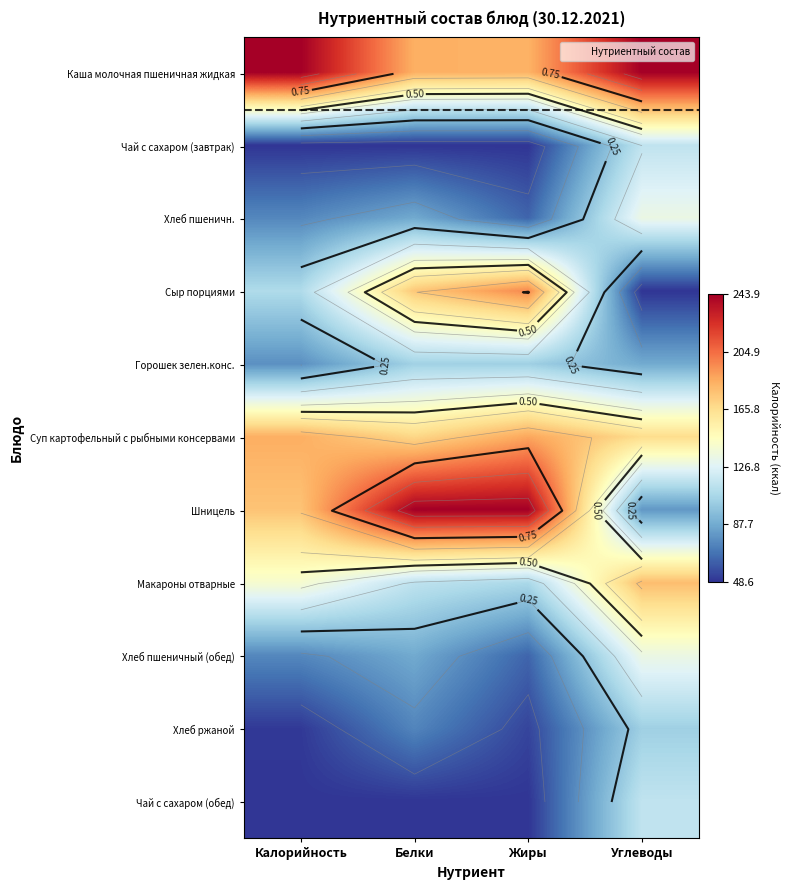

At which label does Чай с сахаром (обед) reach its minimum?

Калорийность